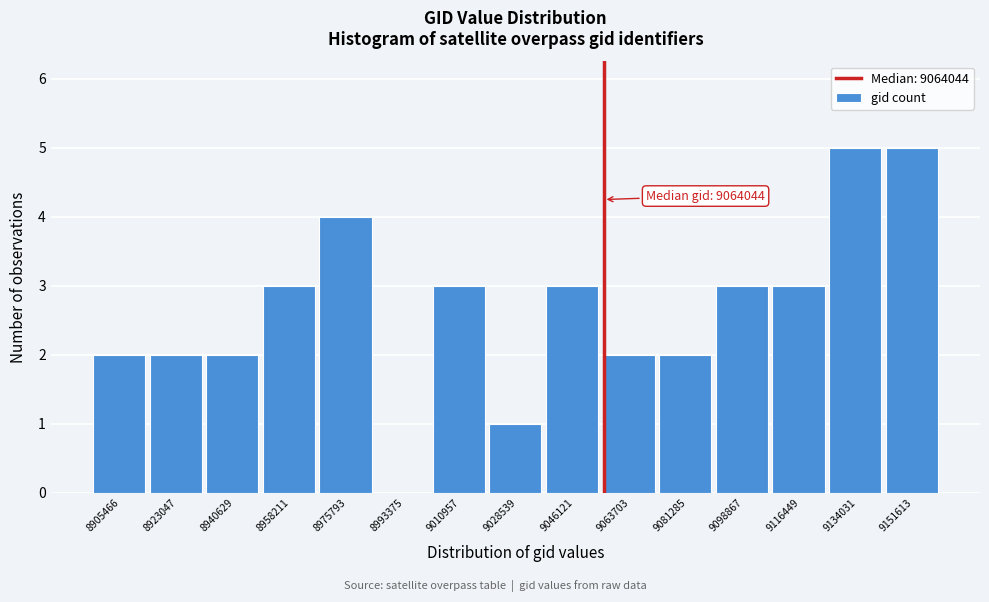

Reading left to right, extract all data points from this chart.

8905466=2	8923047=2	8940629=2	8958211=3	8975793=4	8993375=0	9010957=3	9028539=1	9046121=3	9063703=2	9081285=2	9098867=3	9116449=3	9134031=5	9151613=5